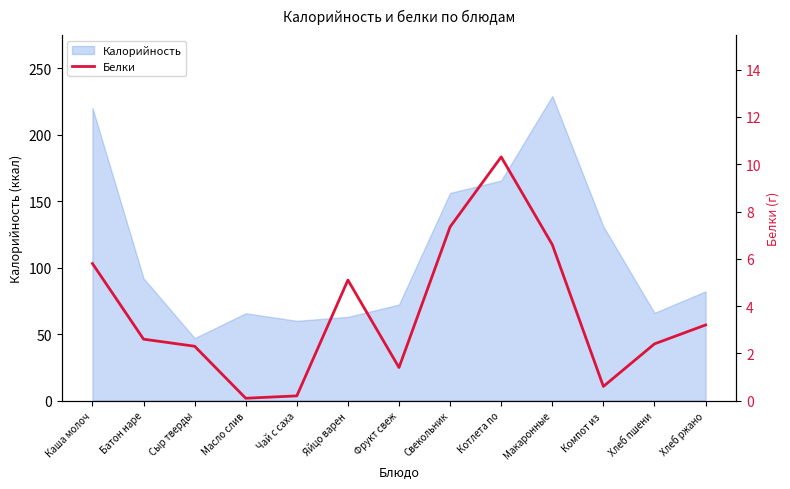

The chart shows a value of 10.3 at Котлета по. True or false?

True